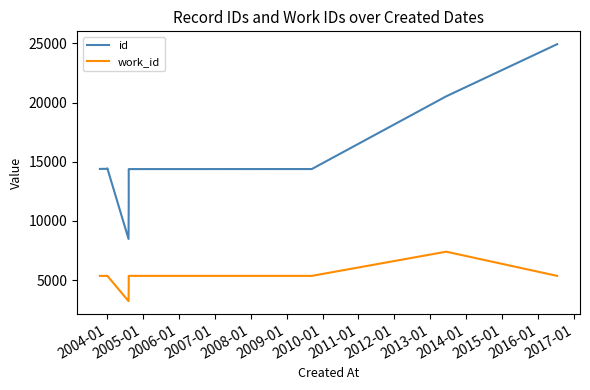

Rank the series by their average value, from lowest to highest.

work_id, id